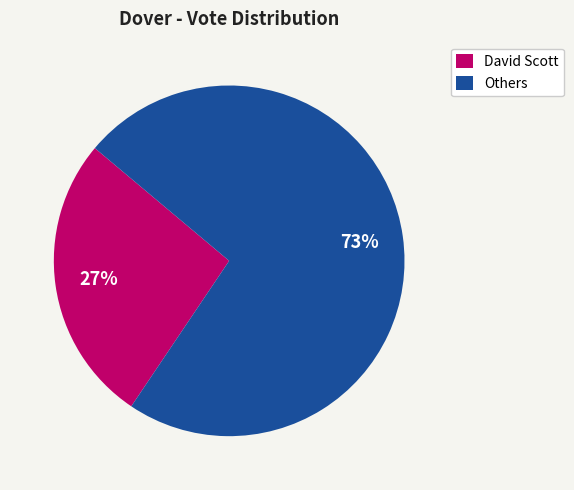

True or false: David Scott accounts for 17% of the total.

False